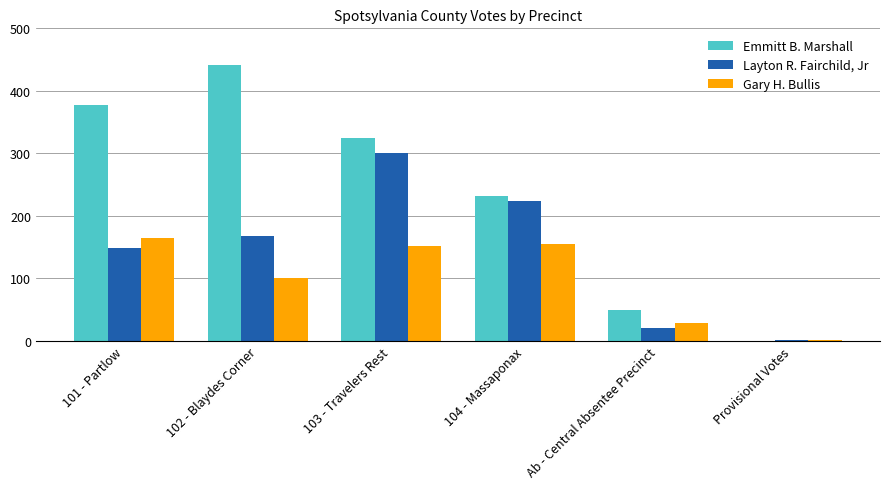

What is the sum of all Emmitt B. Marshall values?

1424